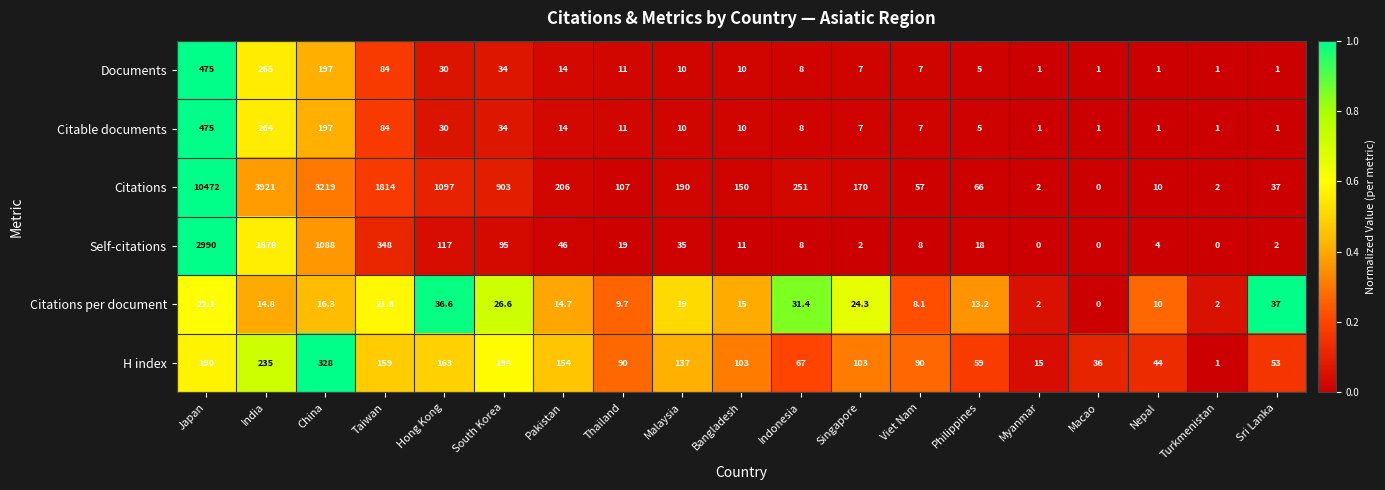

Which category has the highest value in the Citations per document series?

Sri Lanka